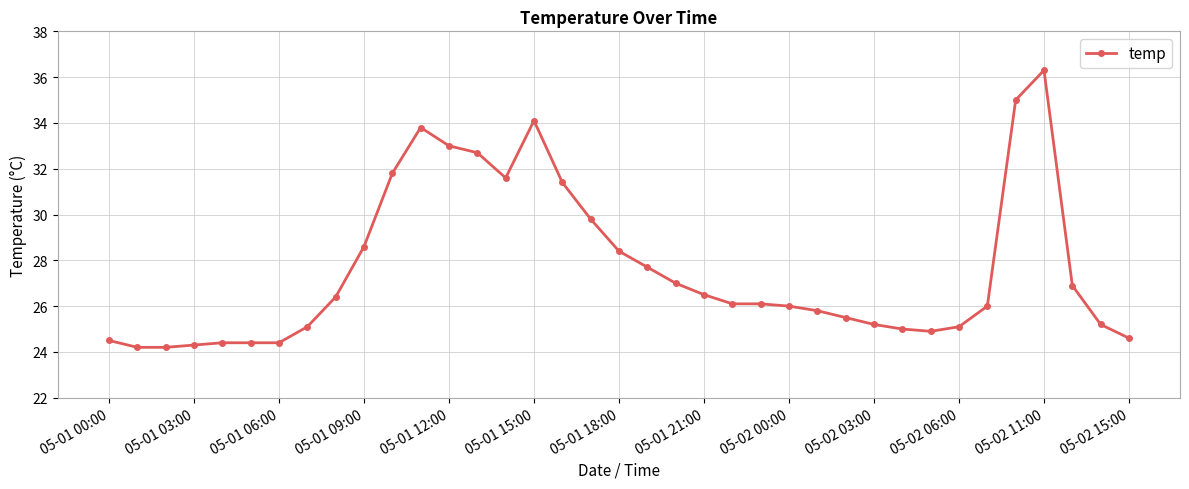

True or false: the data has more than 0 interior local peaks.

True